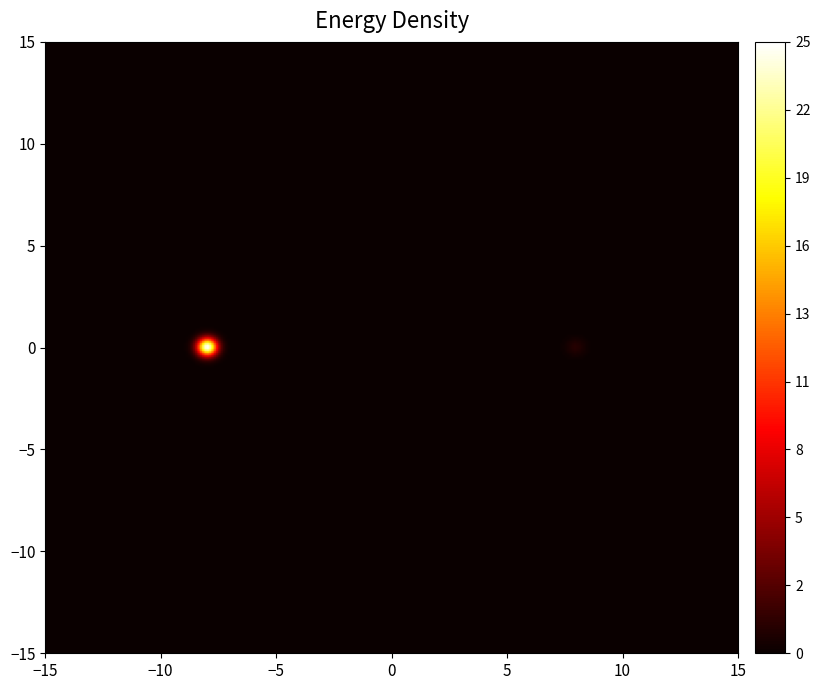

What is the approximate value of 52eb1b6cb26bb433ab9879c138668b03531bd53 at direction?

1